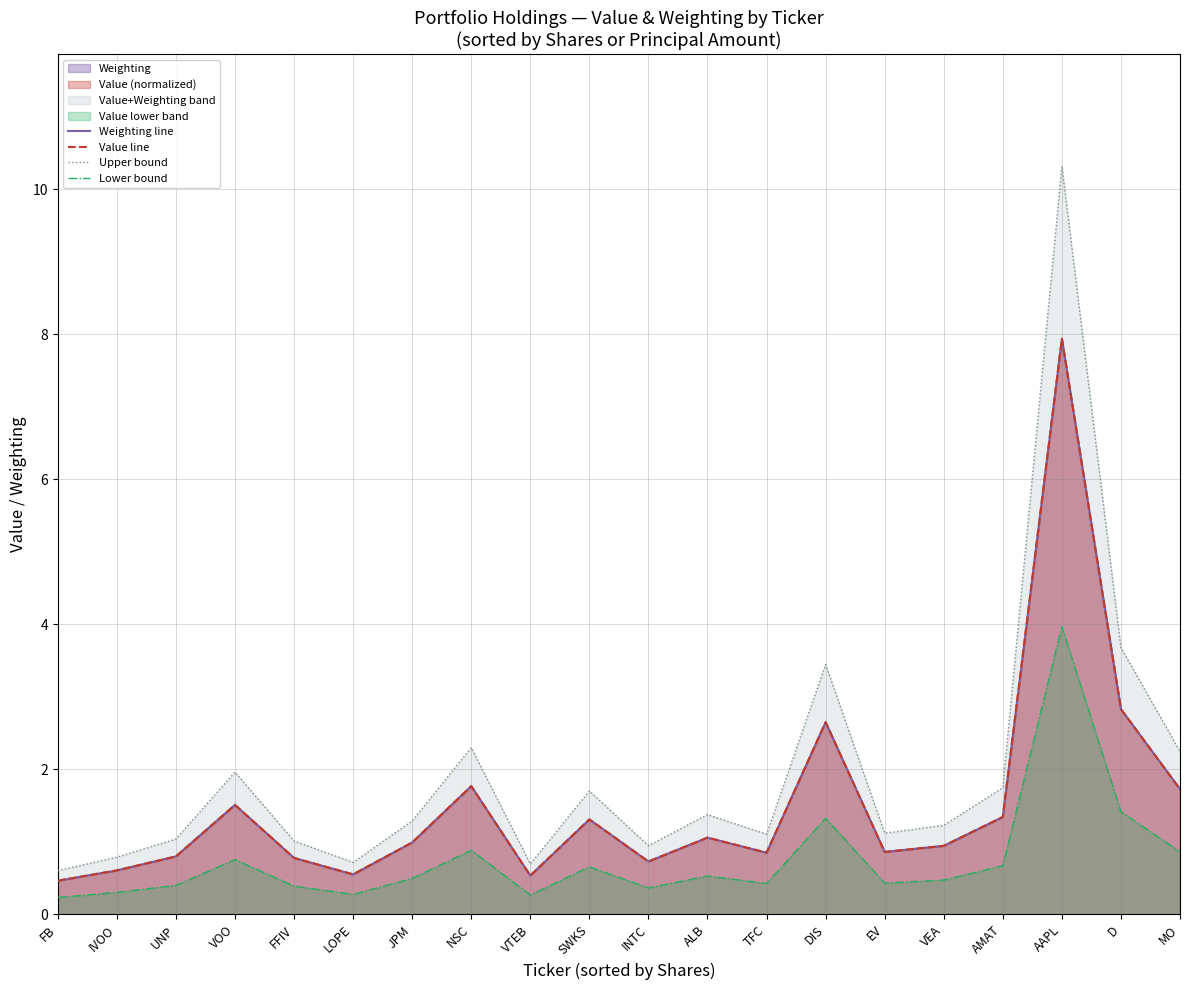

At which label does Weighting line reach its peak?

AAPL